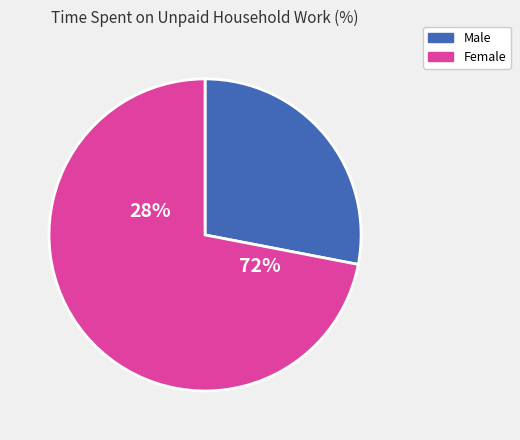

Does Female Care 2010 represent more than half of the total?

No